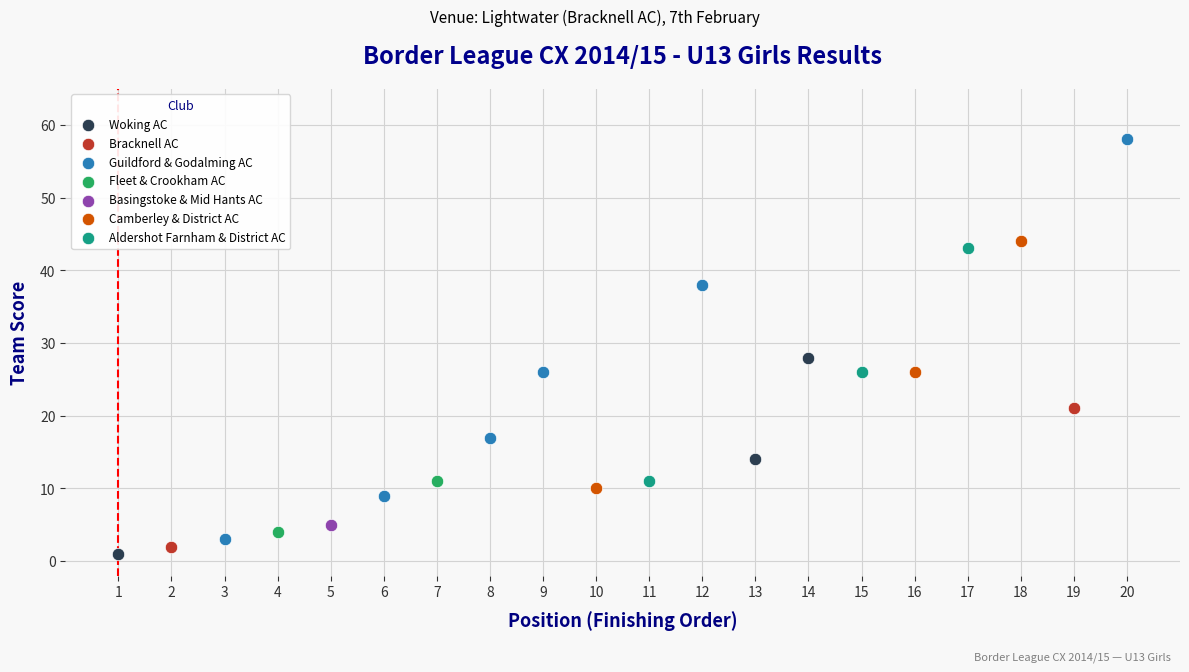

What are all the series names shown in the legend?

Woking AC, Bracknell AC, Guildford & Godalming AC, Fleet & Crookham AC, Basingstoke & Mid Hants AC, Camberley & District AC, Aldershot Farnham & District AC